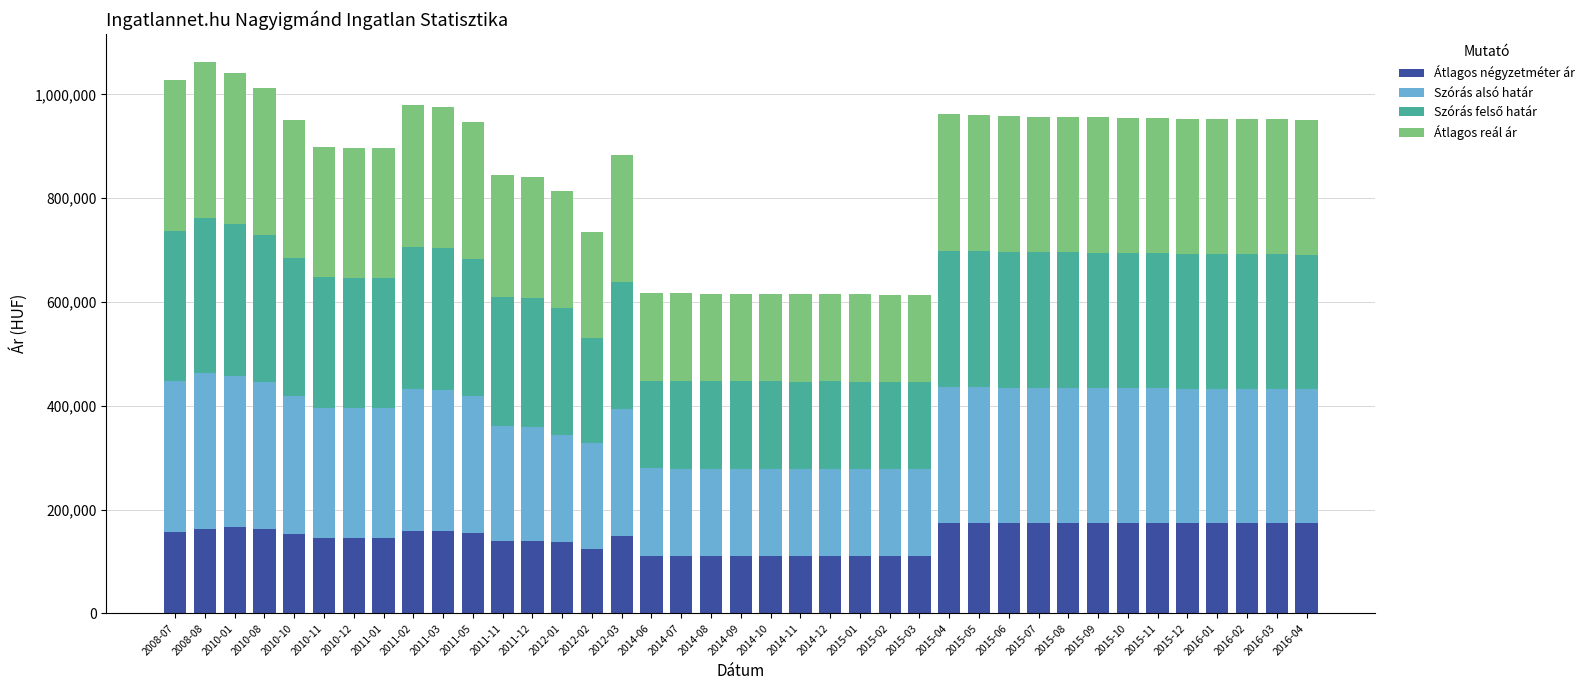

The value of Átlagos négyzetméter ár at 2014-06 is 193318. True or false?

False